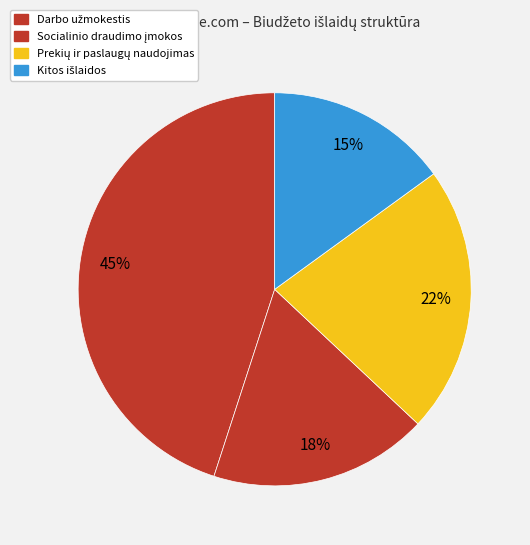

Rank the categories by value from highest to lowest.

Darbo užmokestis, Prekių ir paslaugų naudojimas, Socialinio draudimo įmokos, Kitos išlaidos